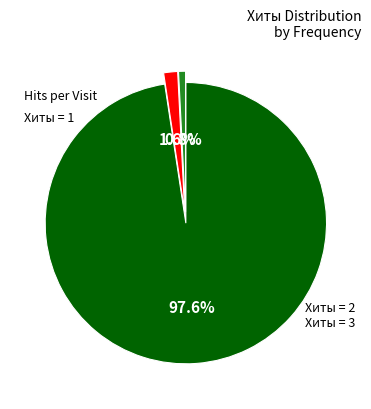

What percentage do Хиты = 1 and Хиты = 2 together represent?

99.2%